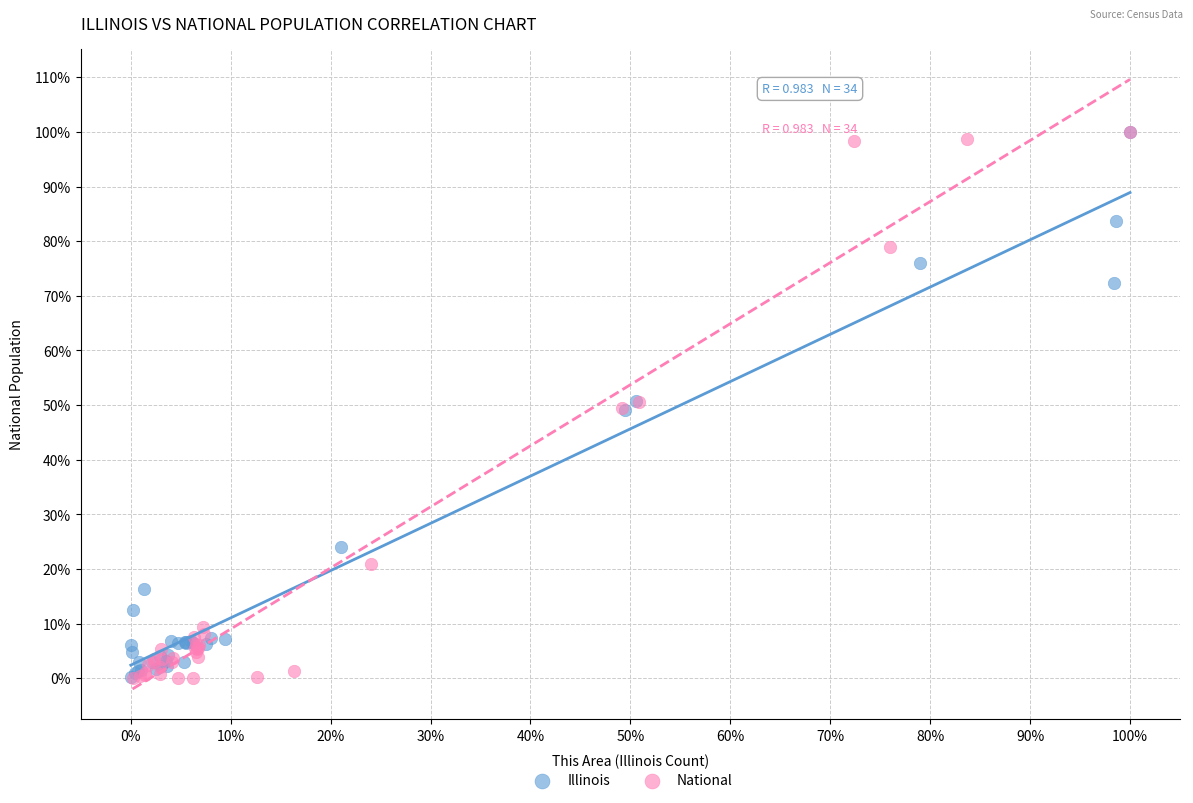

What are all the series names shown in the legend?

Illinois, National